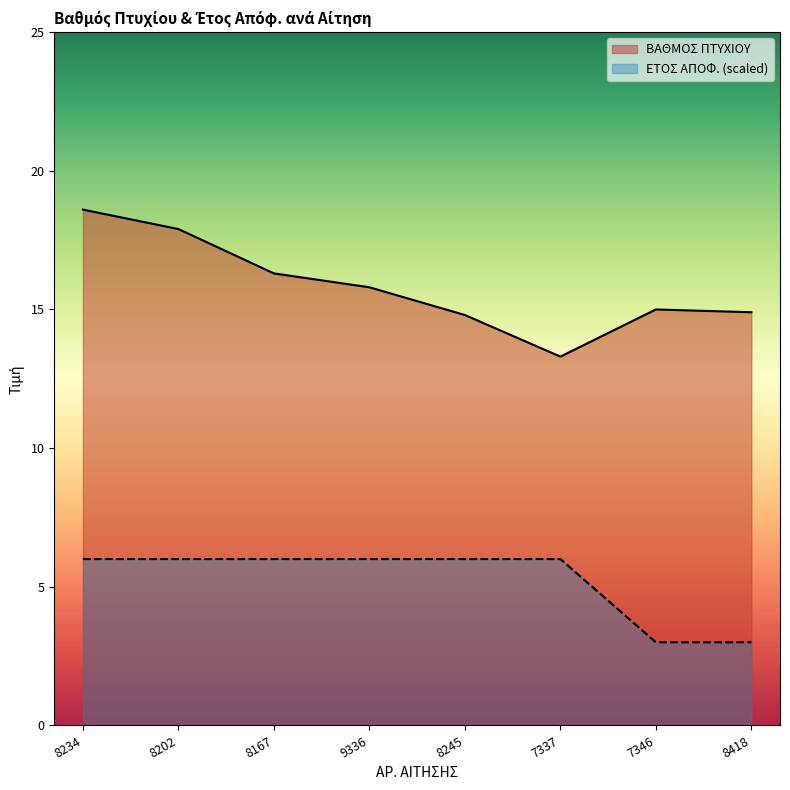

Rank the series at 8202 from highest to lowest value.

ΒΑΘΜΟΣ ΠΤΥΧΙΟΥ, ΕΤΟΣ ΑΠΟΦ. (scaled)